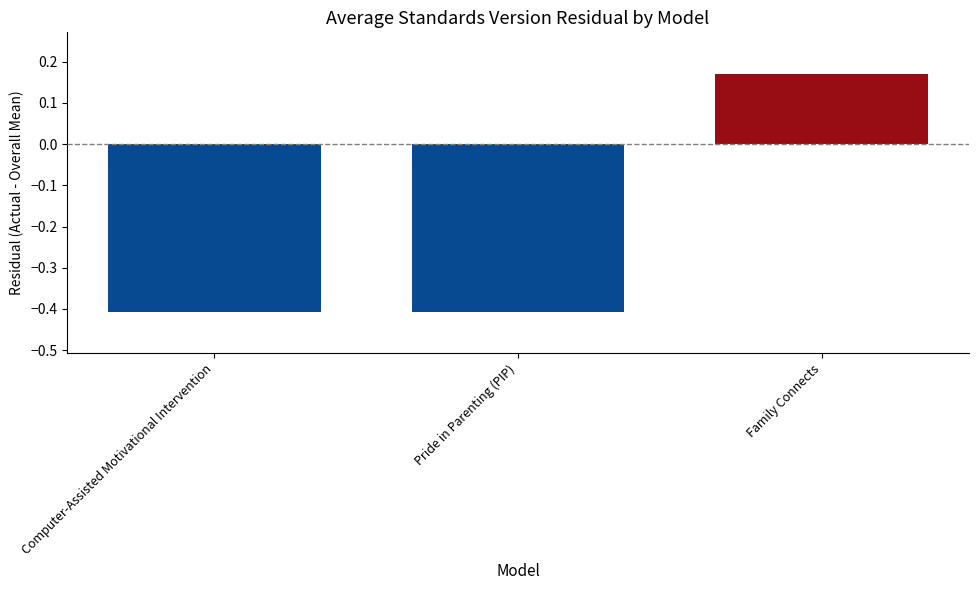

What is the difference between the maximum and minimum values?

0.6